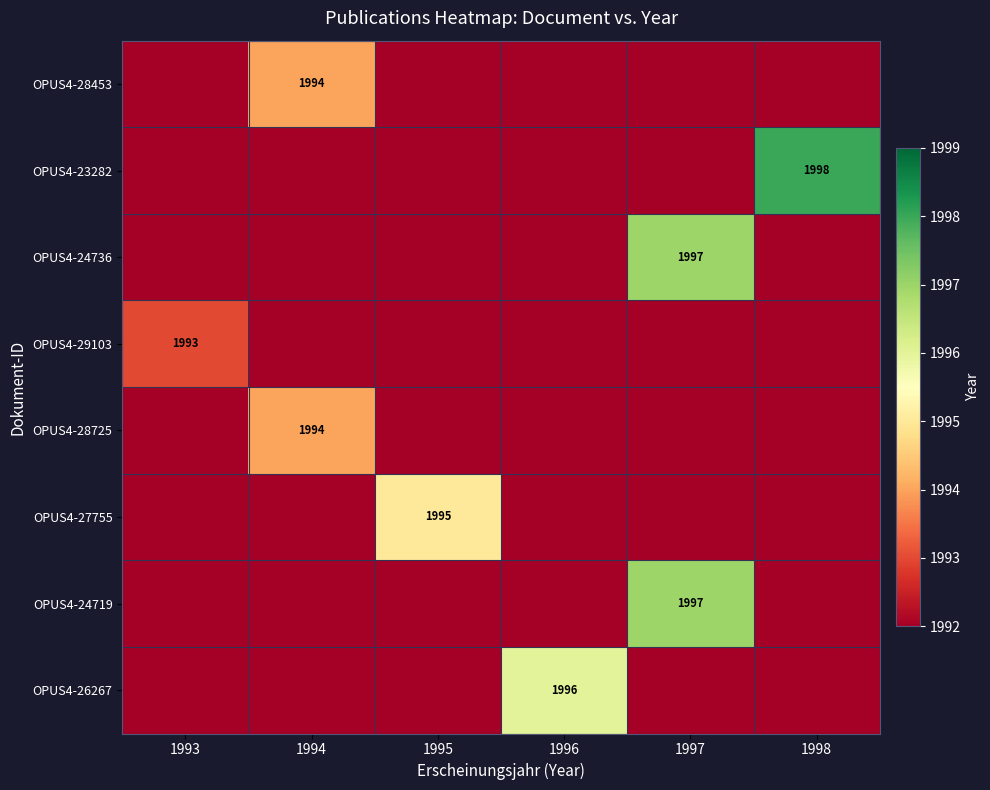

At how many categories does at least one series exceed 1997?

1